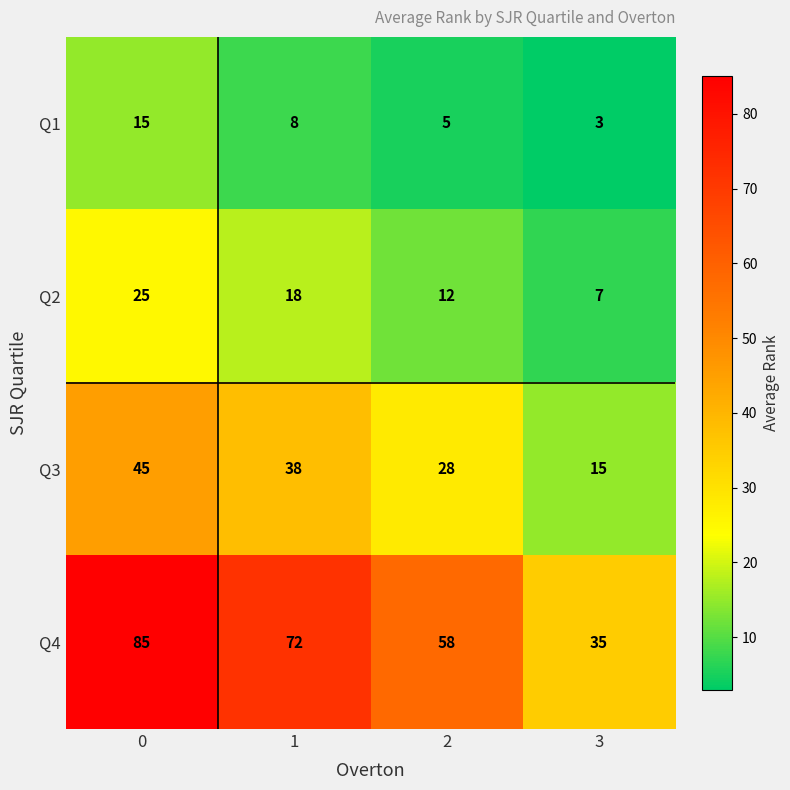

What is the difference between the maximum and minimum values in the Q3 series?

30